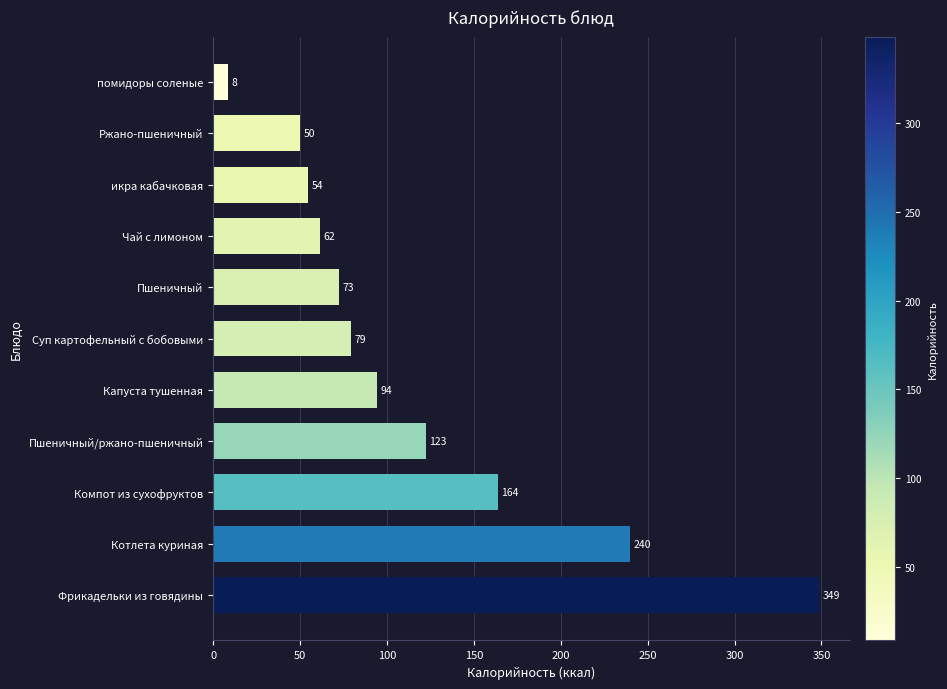

List the labels in order of value, smallest first.

помидоры соленые, Ржано-пшеничный, икра кабачковая, Чай с лимоном, Пшеничный, Суп картофельный с бобовыми, Капуста тушенная, Пшеничный/ржано-пшеничный, Компот из сухофруктов, Котлета куриная, Фрикадельки из говядины